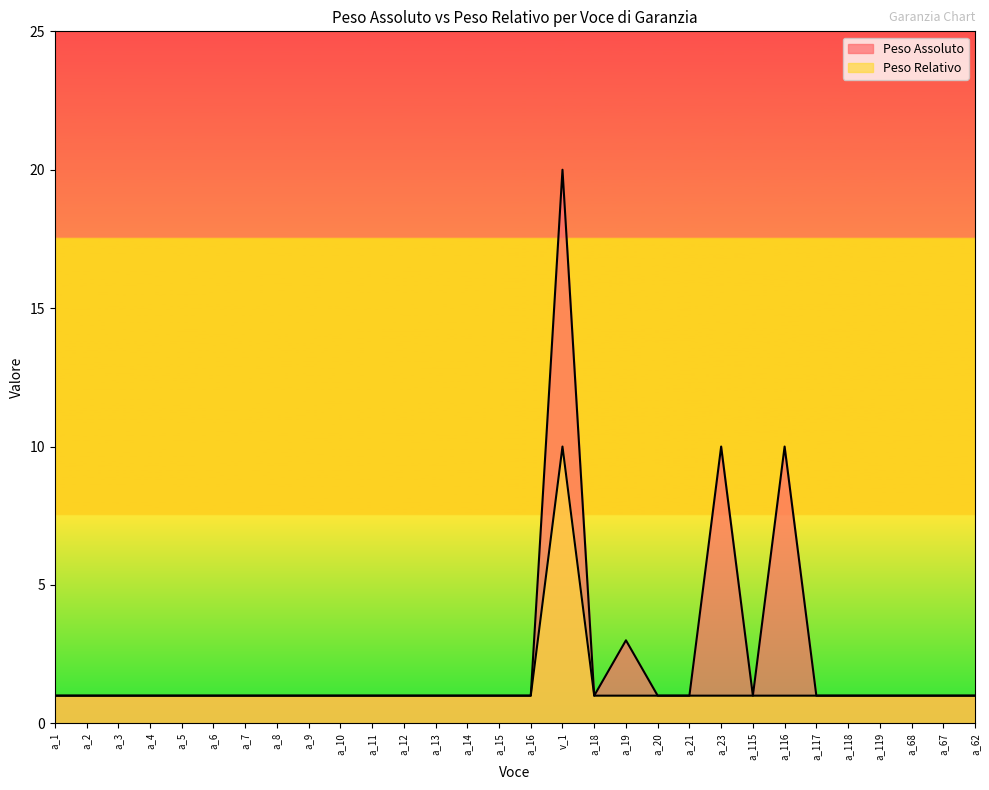

Reading left to right, what are all the values shown in this chart?

Peso Assoluto: 1	1	1	1	1	1	1	1	1	1	1	1	1	1	1	1	20	1	3	1	1	10	1	10	1	1	1	1	1	1
Peso Relativo: 1	1	1	1	1	1	1	1	1	1	1	1	1	1	1	1	10	1	1	1	1	1	1	1	1	1	1	1	1	1